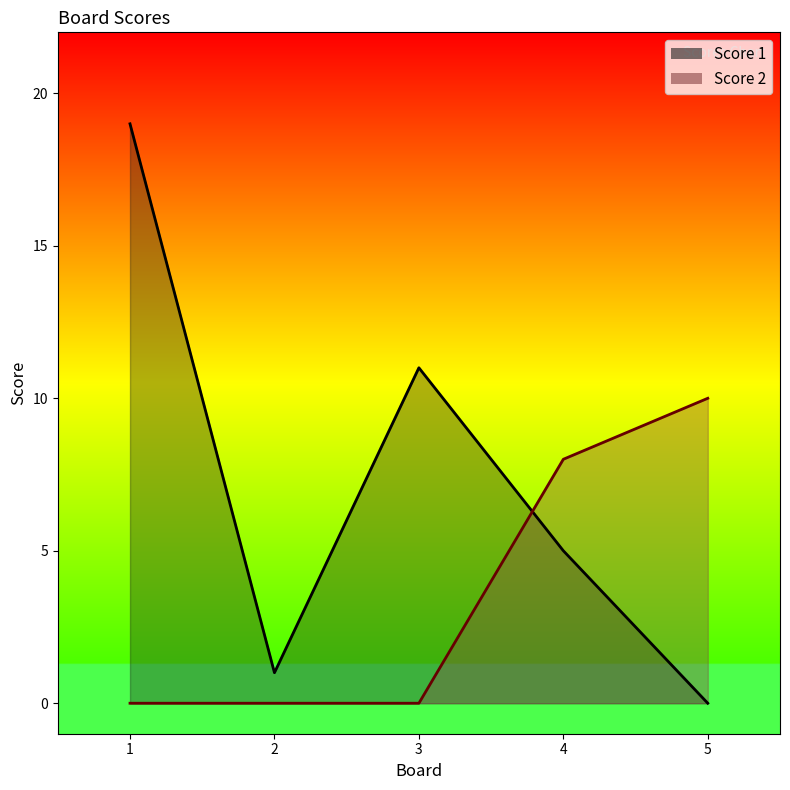

Count the Score 2 values in the range 0 to 8.

4